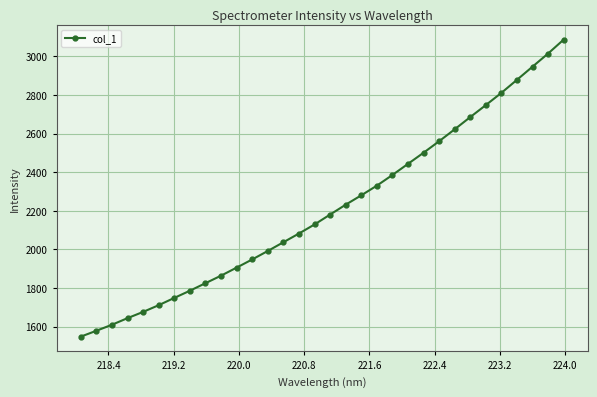

How many categories are shown in the chart?

32